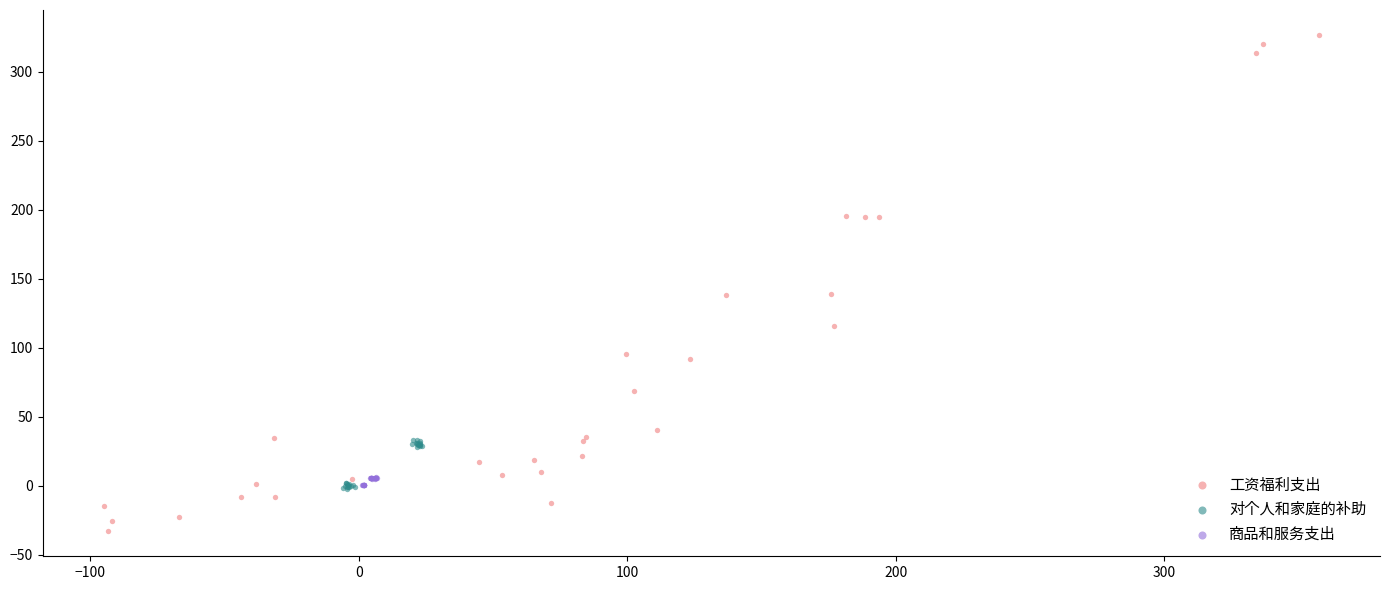

Which series reaches the maximum Y coordinate?

工资福利支出